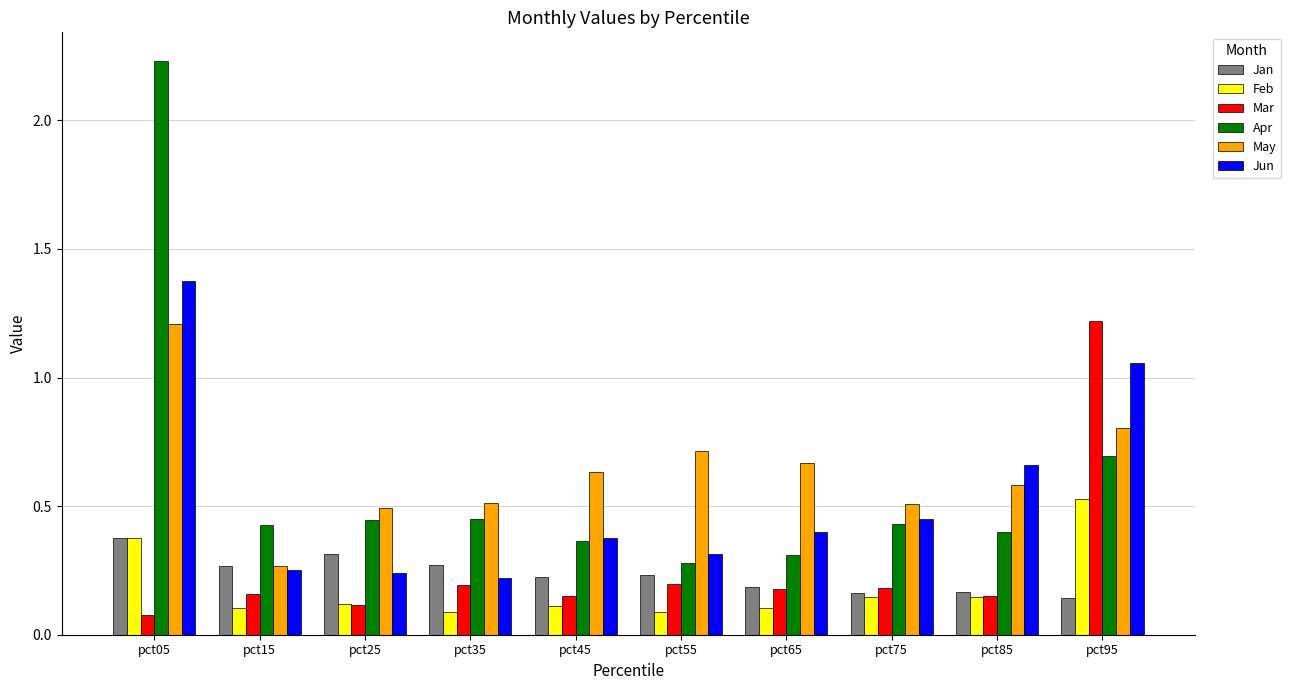

Which series has the largest range (max minus min)?

Apr